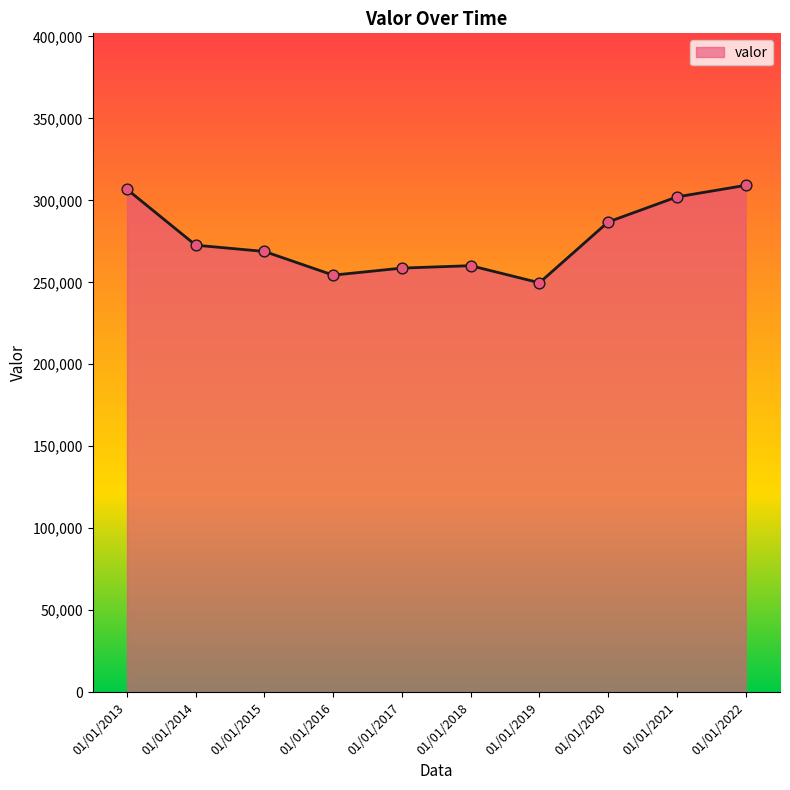

What is the change in value from 01/01/2014 to 01/01/2020?

+14169